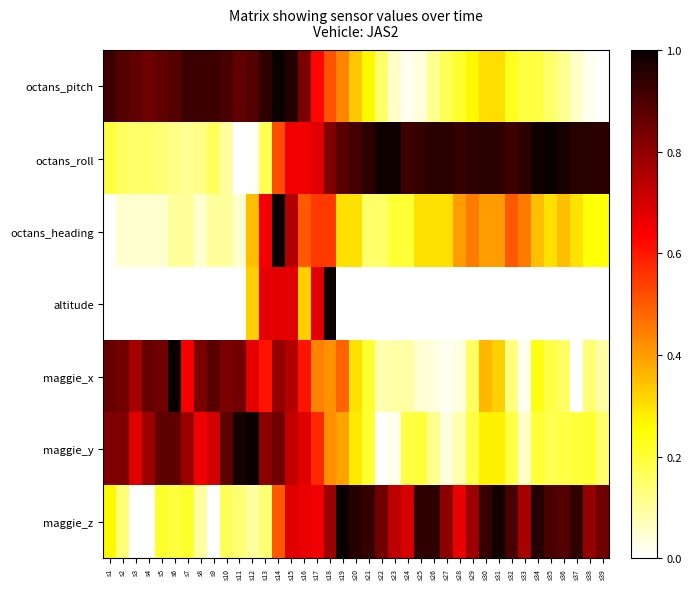

Reading left to right, what are all the values shown in this chart?

octans_pitch: s1=0.9	s2=0.9	s3=0.9	s4=0.8	s5=0.9	s6=0.9	s7=0.9	s8=0.9	s9=0.9	s10=0.9	s11=0.9	s12=0.9	s13=0.9	s14=1.0	s15=1.0	s16=0.8	s17=0.6	s18=0.5	s19=0.4	s20=0.3	s21=0.3	s22=0.2	s23=0.1	s24=0.0	s25=0.0	s26=0.1	s27=0.2	s28=0.2	s29=0.3	s30=0.3	s31=0.3	s32=0.2	s33=0.2	s34=0.2	s35=0.2	s36=0.1	s37=0.1	s38=0.0	s39=0.0
octans_roll: s1=0.2	s2=0.2	s3=0.2	s4=0.2	s5=0.1	s6=0.1	s7=0.1	s8=0.1	s9=0.2	s10=0.1	s11=0.0	s12=0.0	s13=0.2	s14=0.5	s15=0.7	s16=0.7	s17=0.7	s18=0.8	s19=0.9	s20=0.9	s21=0.9	s22=1.0	s23=1.0	s24=0.9	s25=0.9	s26=1.0	s27=1.0	s28=0.9	s29=0.9	s30=1.0	s31=0.9	s32=0.9	s33=0.9	s34=1.0	s35=1.0	s36=1.0	s37=1.0	s38=1.0	s39=0.9
octans_heading: s1=0.0	s2=0.0	s3=0.0	s4=0.0	s5=0.0	s6=0.1	s7=0.1	s8=0.0	s9=0.1	s10=0.1	s11=0.0	s12=0.3	s13=0.6	s14=1.0	s15=0.7	s16=0.5	s17=0.5	s18=0.5	s19=0.3	s20=0.3	s21=0.1	s22=0.1	s23=0.2	s24=0.2	s25=0.3	s26=0.3	s27=0.3	s28=0.4	s29=0.5	s30=0.4	s31=0.4	s32=0.5	s33=0.5	s34=0.3	s35=0.3	s36=0.3	s37=0.3	s38=0.2	s39=0.2
altitude: s1=0.0	s2=0.0	s3=0.0	s4=0.0	s5=0.0	s6=0.0	s7=0.0	s8=0.0	s9=0.0	s10=0.0	s11=0.0	s12=0.3	s13=0.7	s14=0.7	s15=0.7	s16=0.3	s17=0.7	s18=1.0	s19=0.0	s20=0.0	s21=0.0	s22=0.0	s23=0.0	s24=0.0	s25=0.0	s26=0.0	s27=0.0	s28=0.0	s29=0.0	s30=0.0	s31=0.0	s32=0.0	s33=0.0	s34=0.0	s35=0.0	s36=0.0	s37=0.0	s38=0.0	s39=0.0
maggie_x: s1=0.9	s2=0.8	s3=0.8	s4=0.9	s5=0.8	s6=1.0	s7=0.6	s8=0.8	s9=0.9	s10=0.8	s11=0.8	s12=0.7	s13=0.6	s14=0.8	s15=0.7	s16=0.6	s17=0.4	s18=0.4	s19=0.5	s20=0.3	s21=0.2	s22=0.1	s23=0.1	s24=0.1	s25=0.0	s26=0.0	s27=0.0	s28=0.0	s29=0.2	s30=0.4	s31=0.3	s32=0.1	s33=0.0	s34=0.2	s35=0.2	s36=0.2	s37=0.0	s38=0.1	s39=0.1
maggie_y: s1=0.8	s2=0.8	s3=0.7	s4=0.8	s5=0.9	s6=0.9	s7=0.8	s8=0.7	s9=0.7	s10=0.9	s11=1.0	s12=1.0	s13=0.8	s14=0.9	s15=0.7	s16=0.7	s17=0.6	s18=0.4	s19=0.4	s20=0.3	s21=0.2	s22=0.0	s23=0.0	s24=0.2	s25=0.2	s26=0.1	s27=0.0	s28=0.1	s29=0.2	s30=0.3	s31=0.3	s32=0.2	s33=0.1	s34=0.2	s35=0.2	s36=0.2	s37=0.2	s38=0.2	s39=0.1
maggie_z: s1=0.3	s2=0.1	s3=0.0	s4=0.0	s5=0.2	s6=0.2	s7=0.2	s8=0.1	s9=0.0	s10=0.2	s11=0.1	s12=0.1	s13=0.1	s14=0.5	s15=0.7	s16=0.7	s17=0.7	s18=0.8	s19=1.0	s20=1.0	s21=0.9	s22=0.8	s23=0.7	s24=0.7	s25=0.9	s26=0.9	s27=0.8	s28=0.7	s29=0.8	s30=0.9	s31=1.0	s32=0.9	s33=0.8	s34=1.0	s35=0.9	s36=0.9	s37=0.9	s38=0.8	s39=0.8